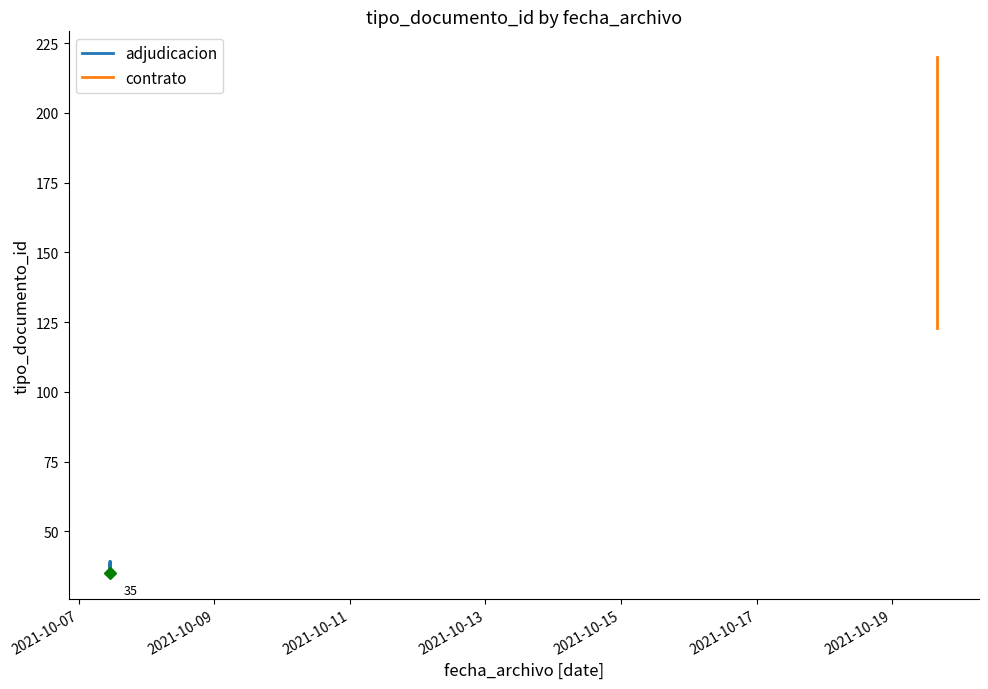

The value at 2021-10-19 15:57:04 is 220. True or false?

True